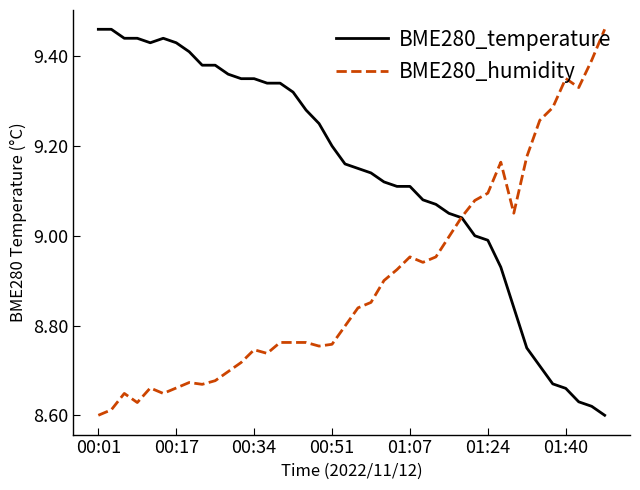

What are all the series names shown in the legend?

BME280_temperature, BME280_humidity